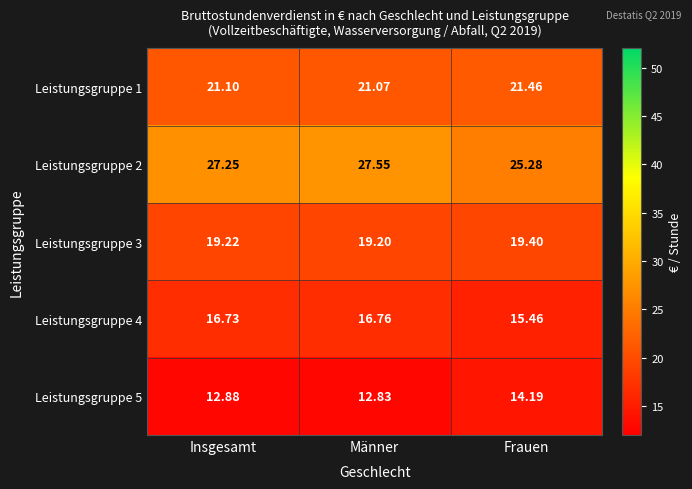

At how many categories does at least one series exceed 13?

3